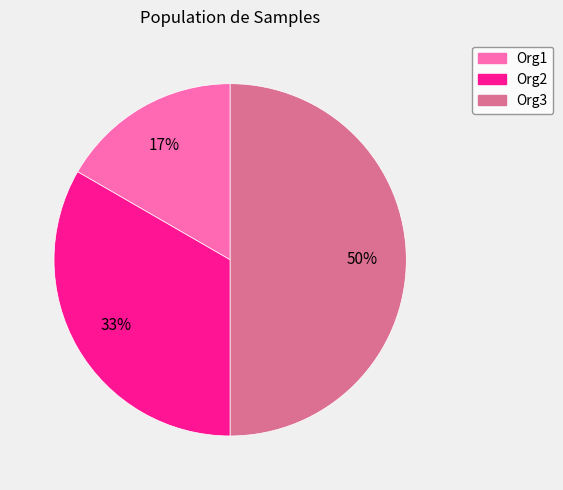

To the nearest percent, what is the difference between the largest and smallest slice percentages?

33%